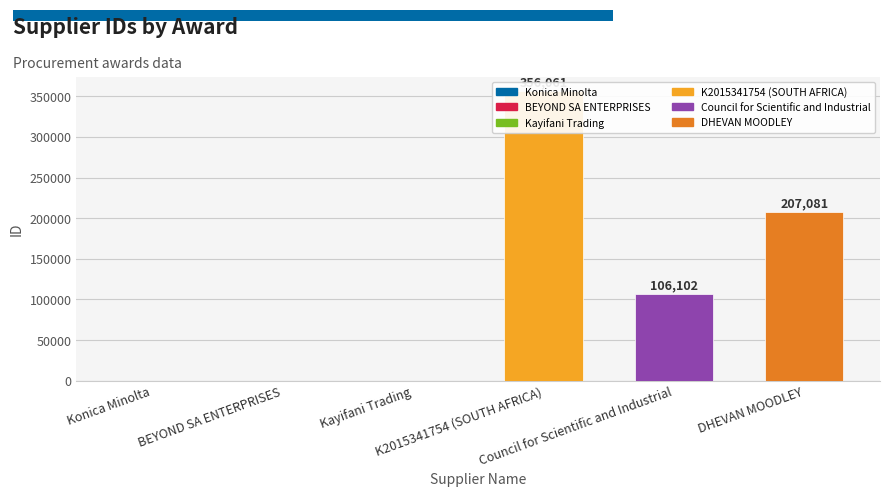

List the labels in order of value, smallest first.

Konica Minolta, BEYOND SA ENTERPRISES, Kayifani Trading, Council for Scientific and Industrial, DHEVAN MOODLEY, K2015341754 (SOUTH AFRICA)